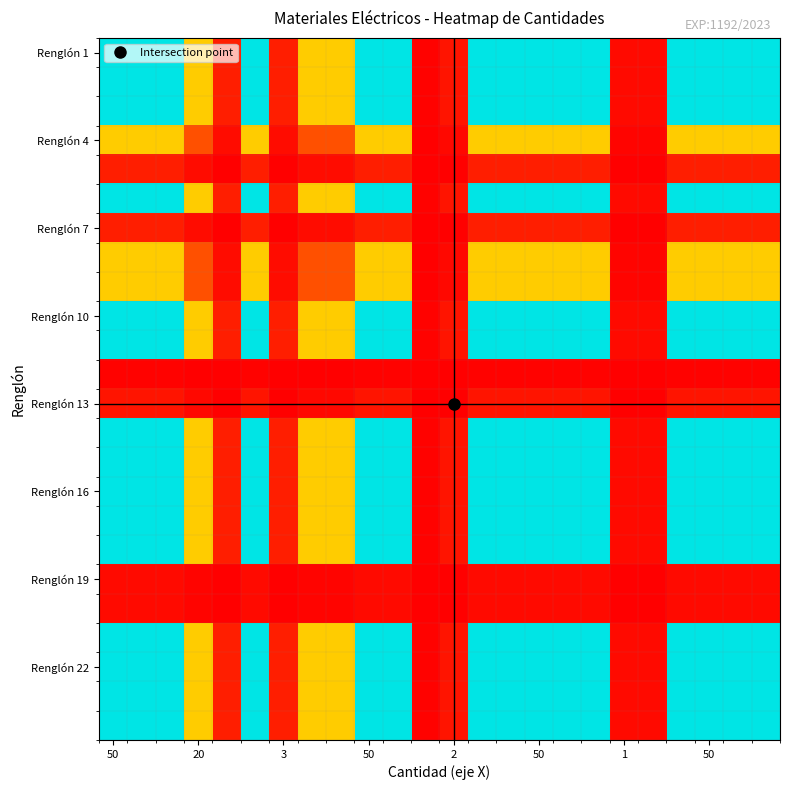

Count the number of data series in this chart.

24